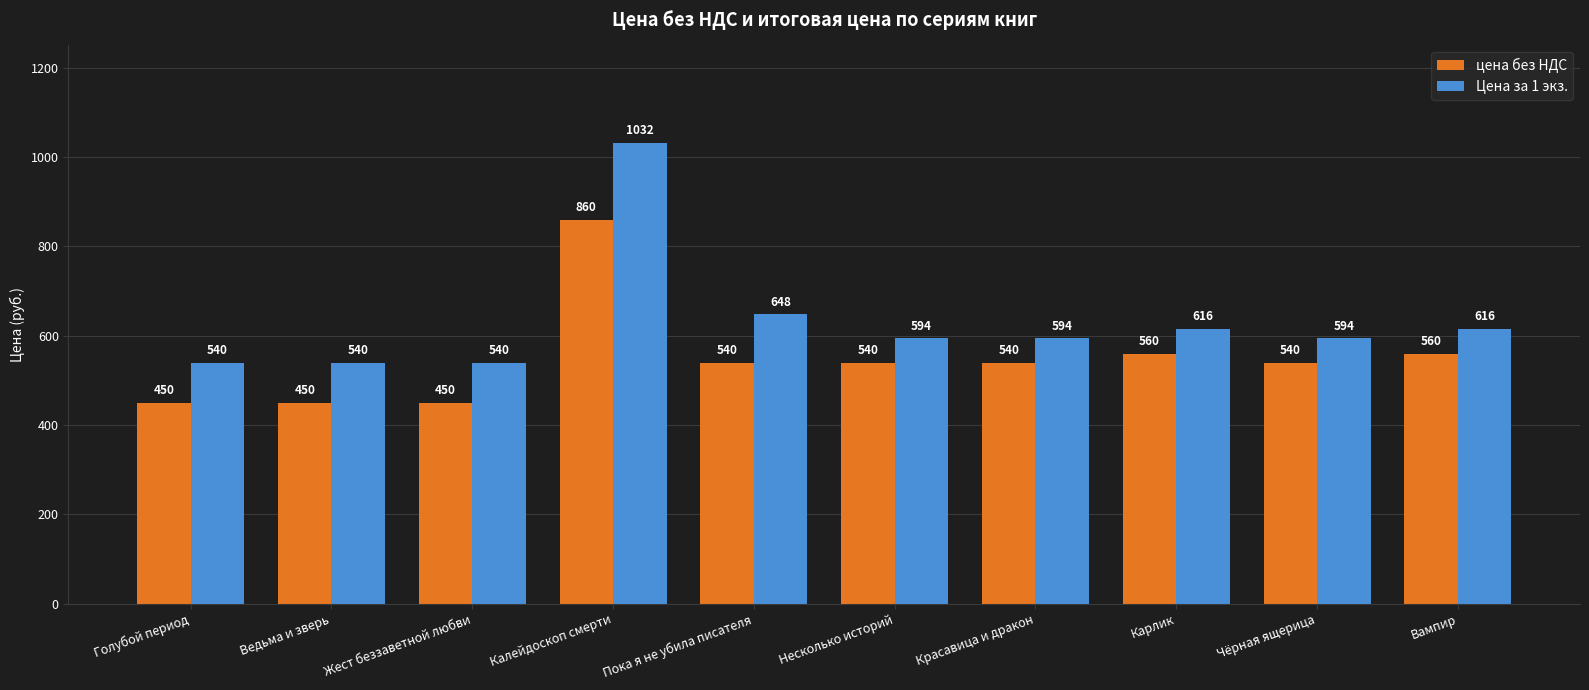

The цена без НДС series shows 560 at Карлик. True or false?

True